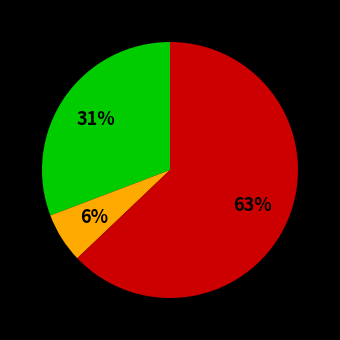

Is there any slice that represents more than half of the pie?

Yes